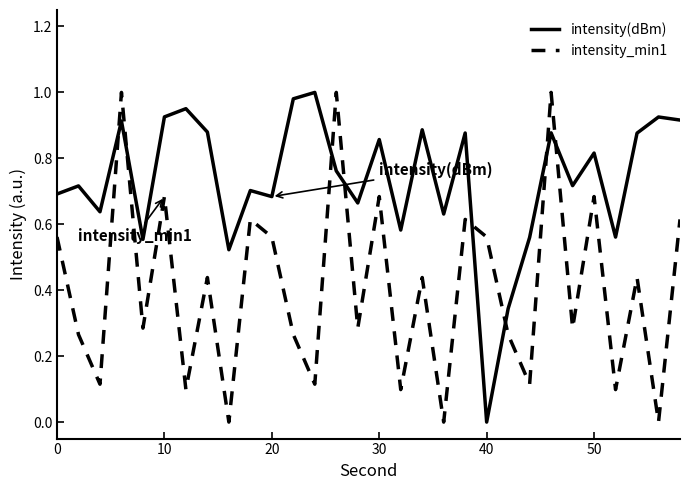

Which series has the largest total across all categories?

intensity(dBm)